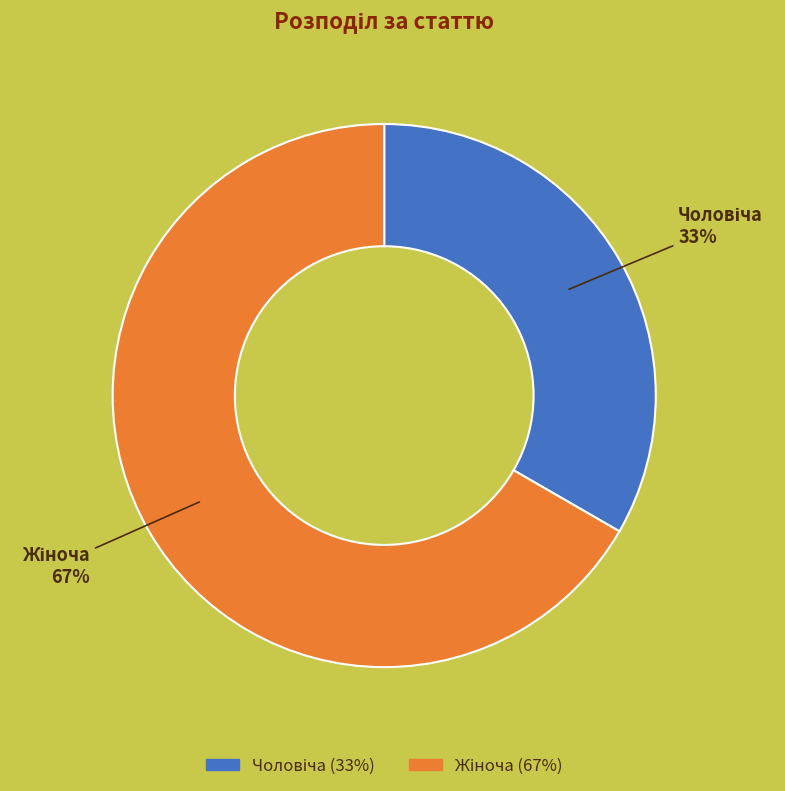

To the nearest percent, what is the average slice percentage?

50%